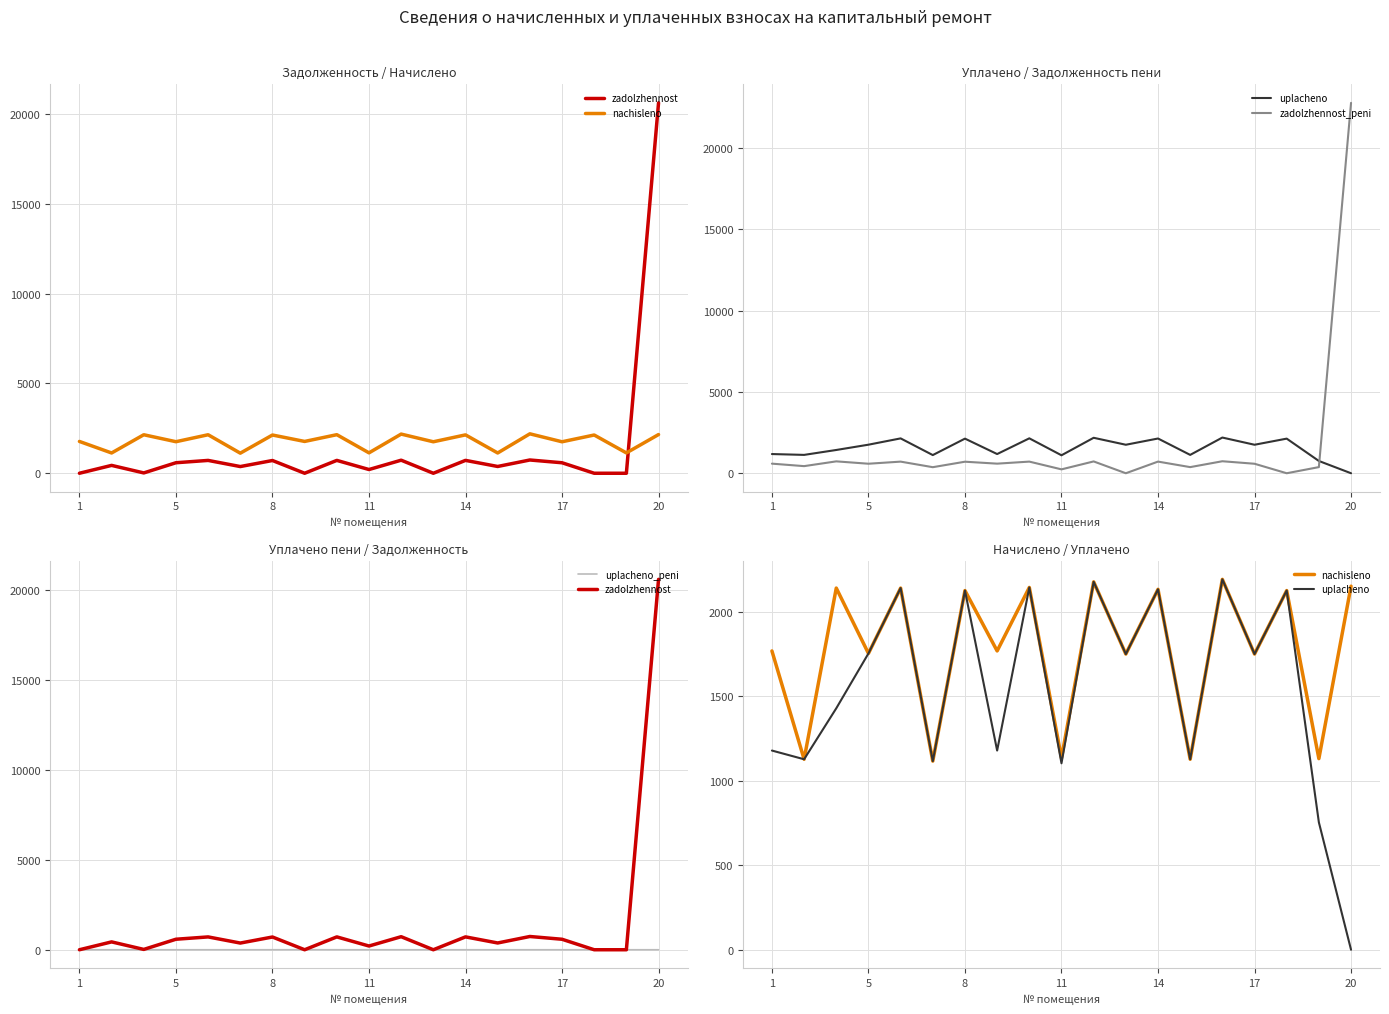

At which label is uplacheno_peni closest to 1?

1